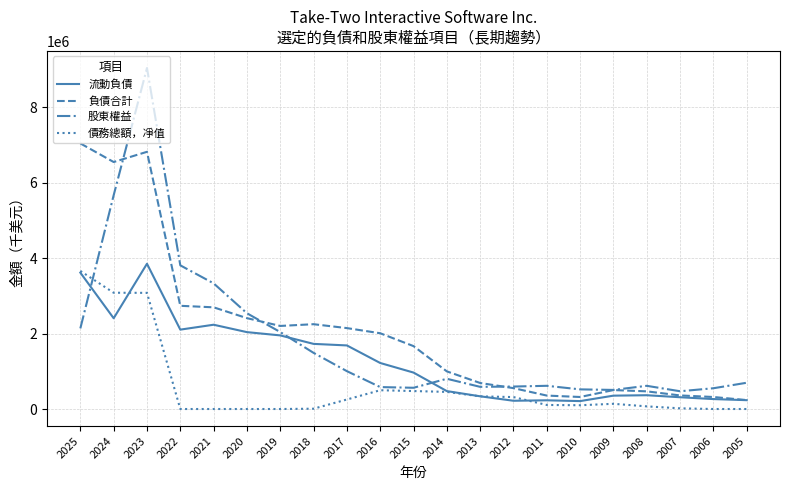

Which series changed the most between 2017 and 2006?

負債合計